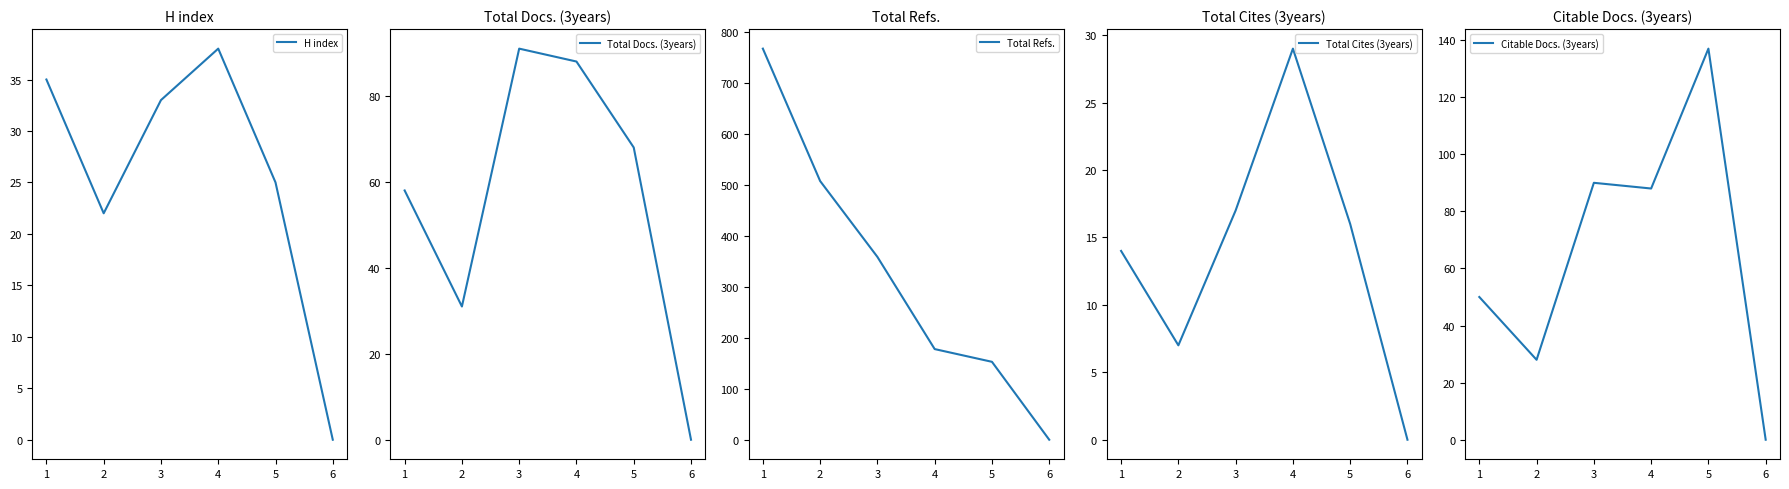

List the labels in order of H index value, largest first.

4, 1, 3, 5, 2, 6